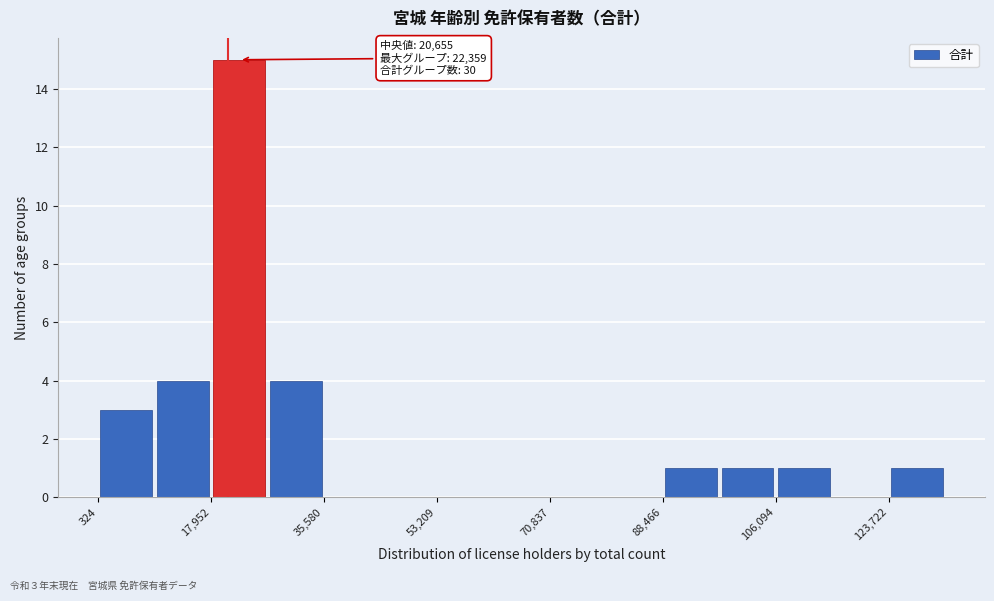

Which range on the x-axis has the tallest bar?

18000 to 26000